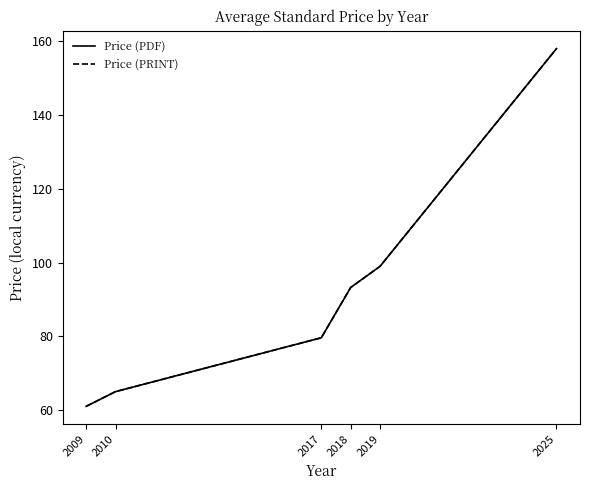

Is this an area chart (filled region under the line)?

No